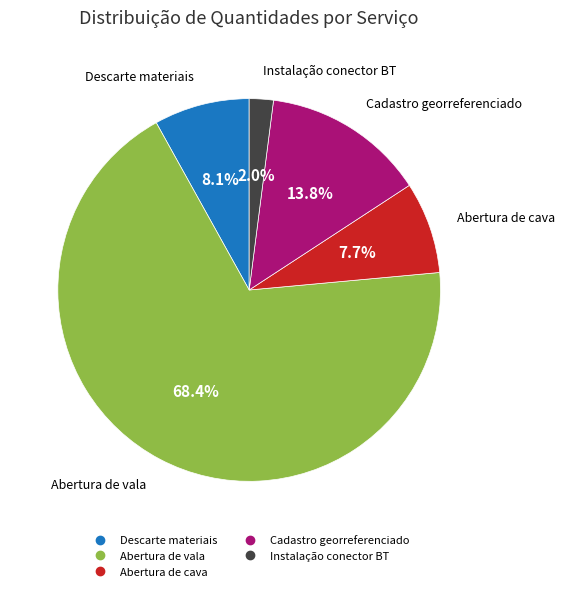

Does any single category account for the majority?

Yes